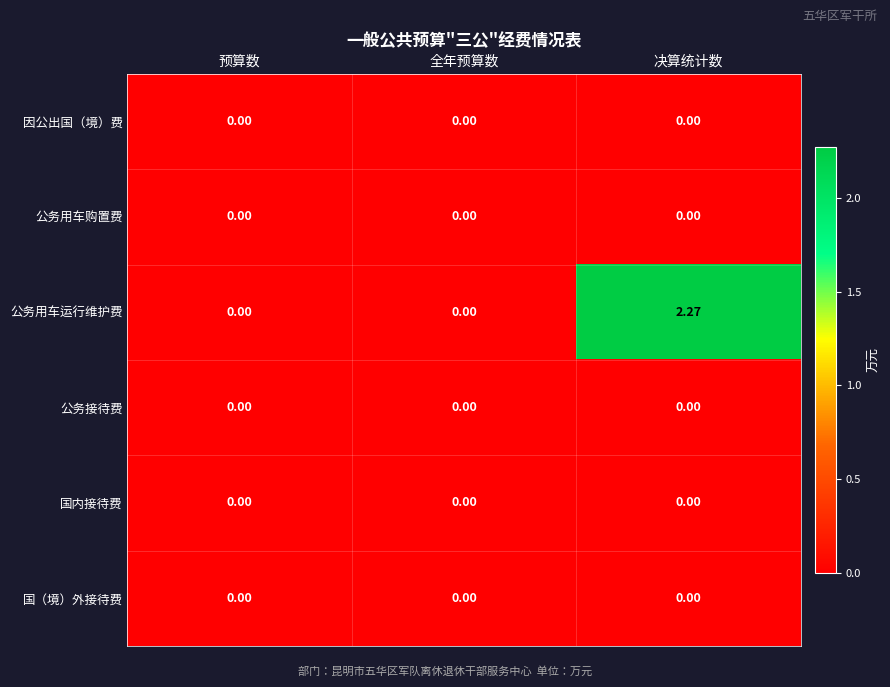

At which category is the sum across all series the highest?

决算统计数